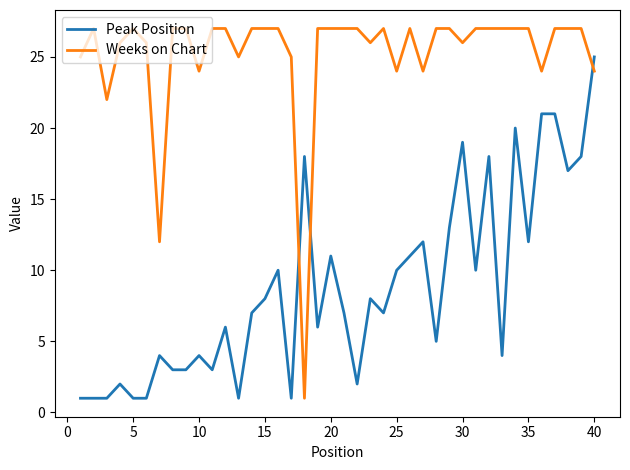

What is the difference between the maximum and minimum values in the Weeks on Chart series?

26